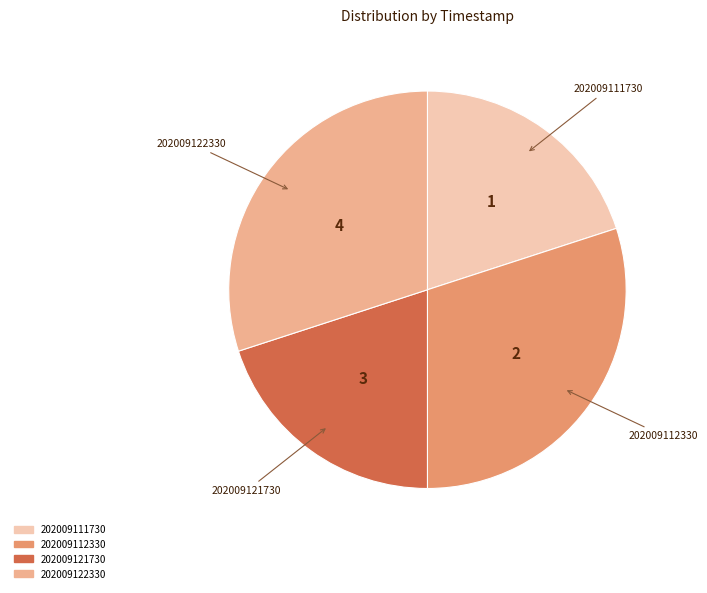

Is it true that 202009112330 is 30% of the pie?

True